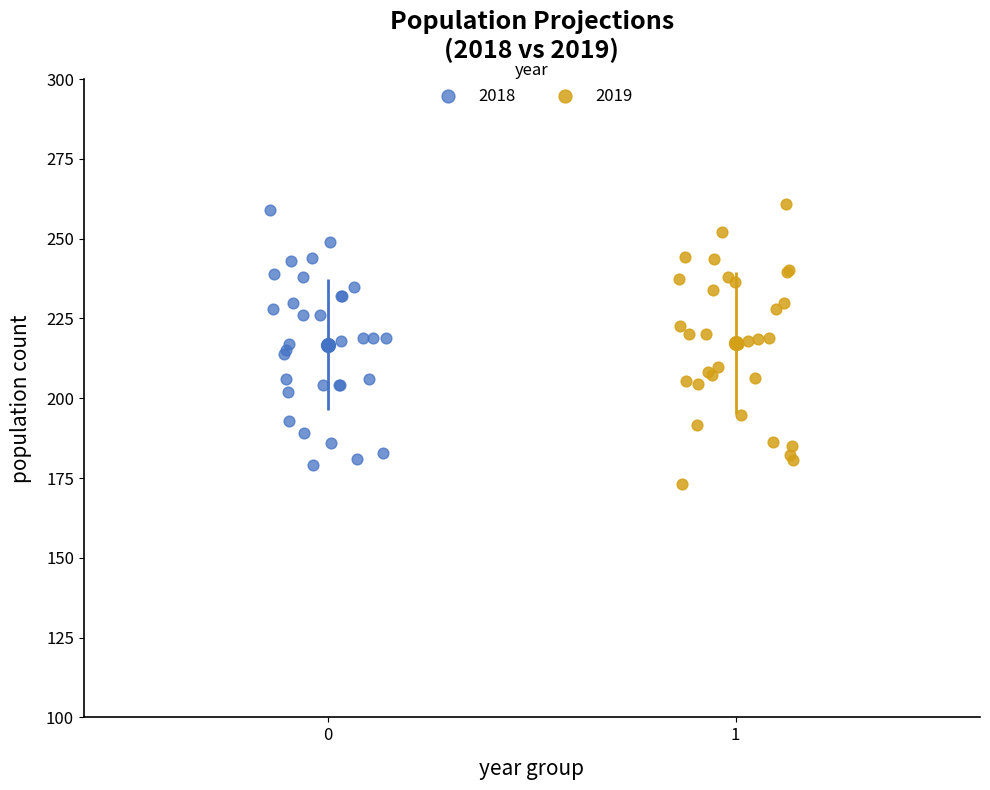

Which series has the widest spread of Y values?

2019